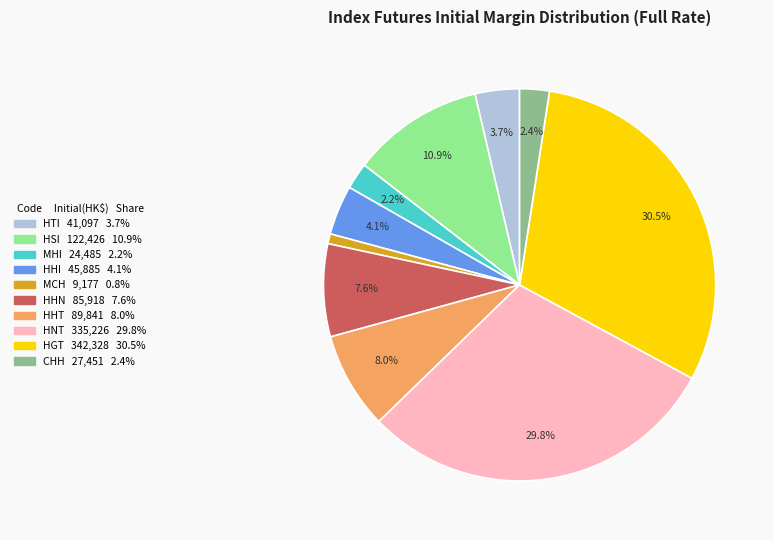

Combined, do HTI and CHH account for over 50%?

No